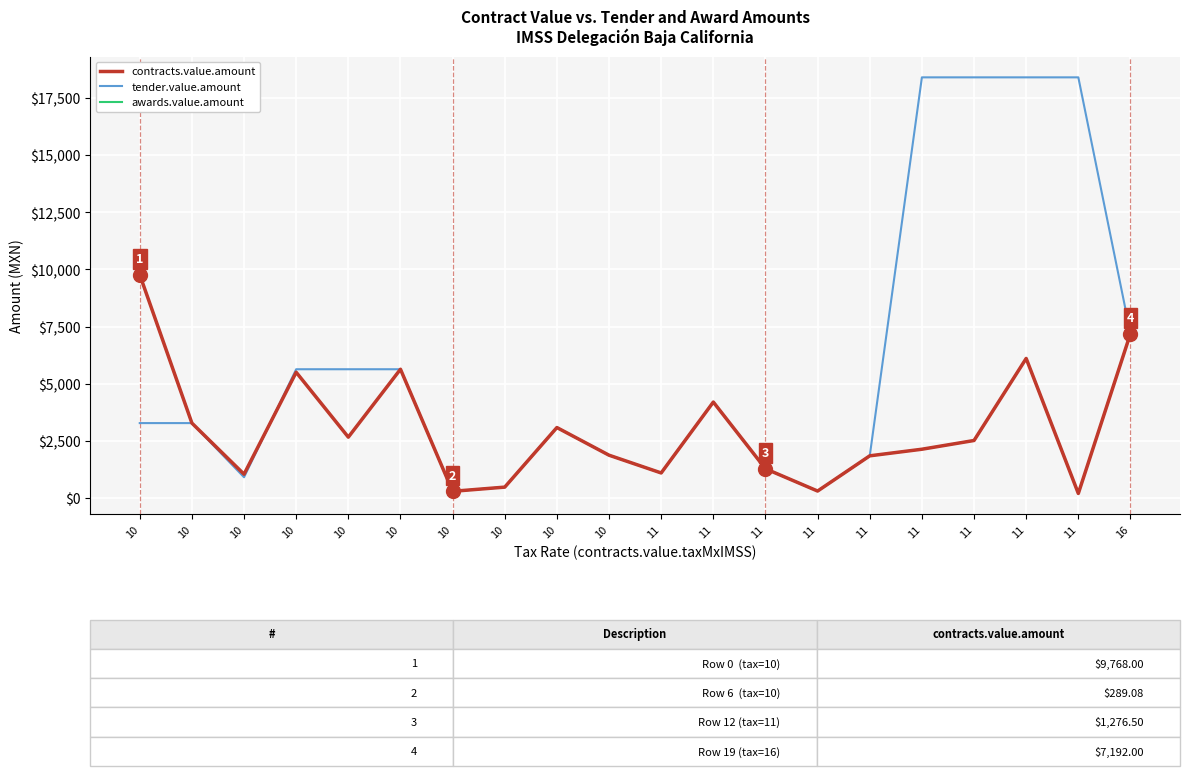

Is this an area chart (filled region under the line)?

No